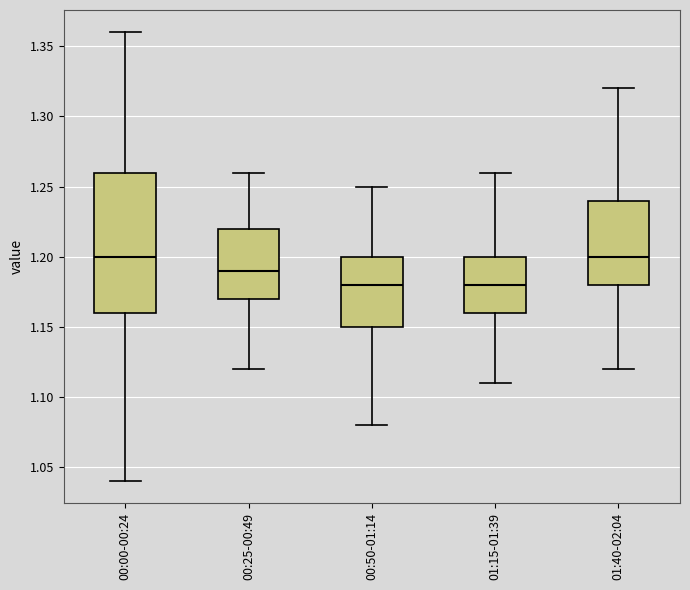

Where does the lower whisker of the box for 00:00-00:24 end on the y-axis? The values are not printed on the chart, so give them approximately, as read against the axis.

1.04